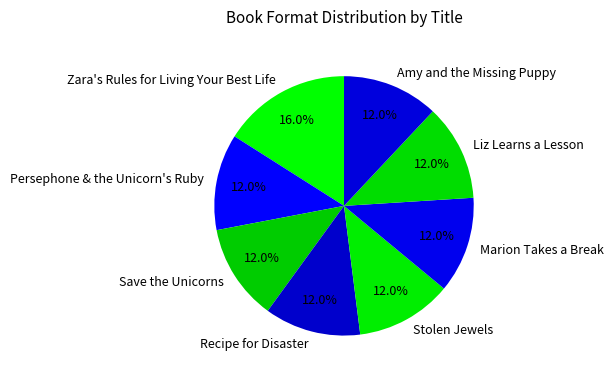

What is the largest slice in the pie chart?

Zara's Rules for Living Your Best Life